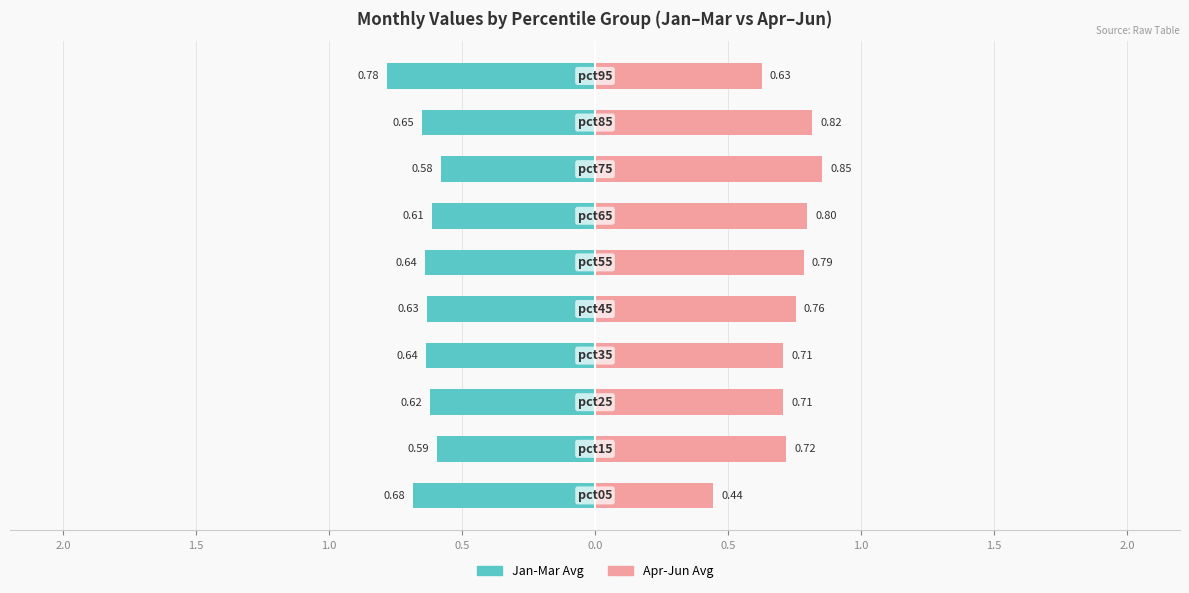

What is the value of the Jan-Mar Avg bar at the 10th from the left?

-0.8